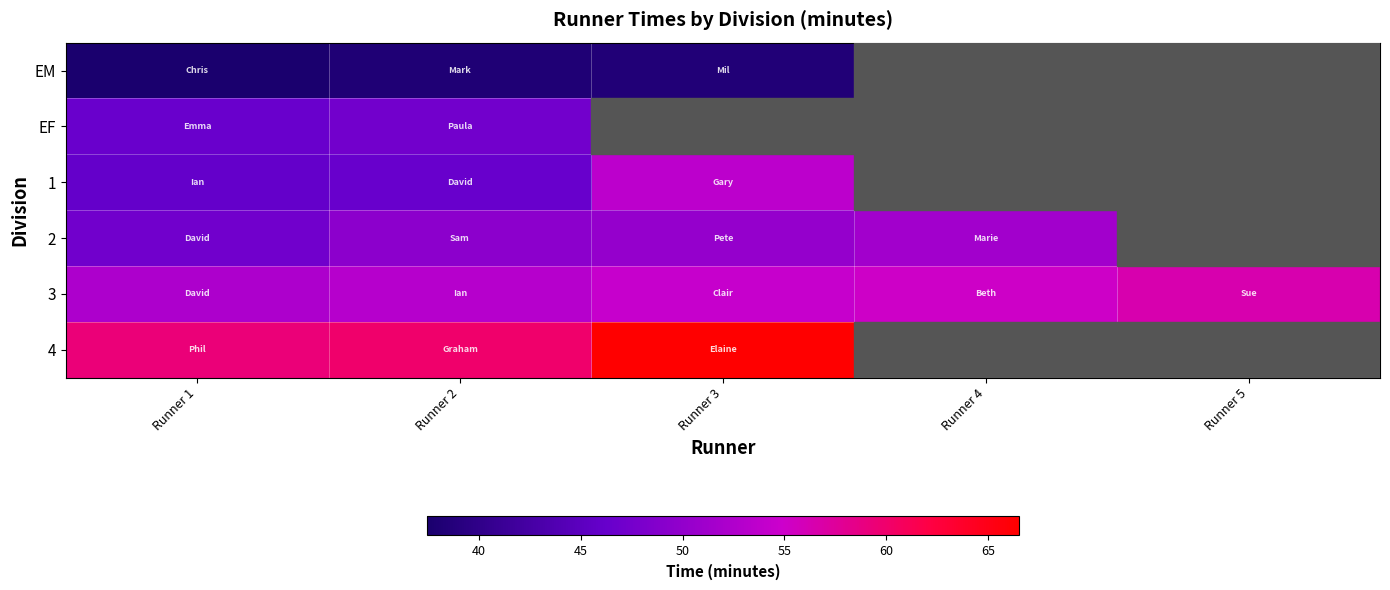

How many data points in EM are less than 38?

1